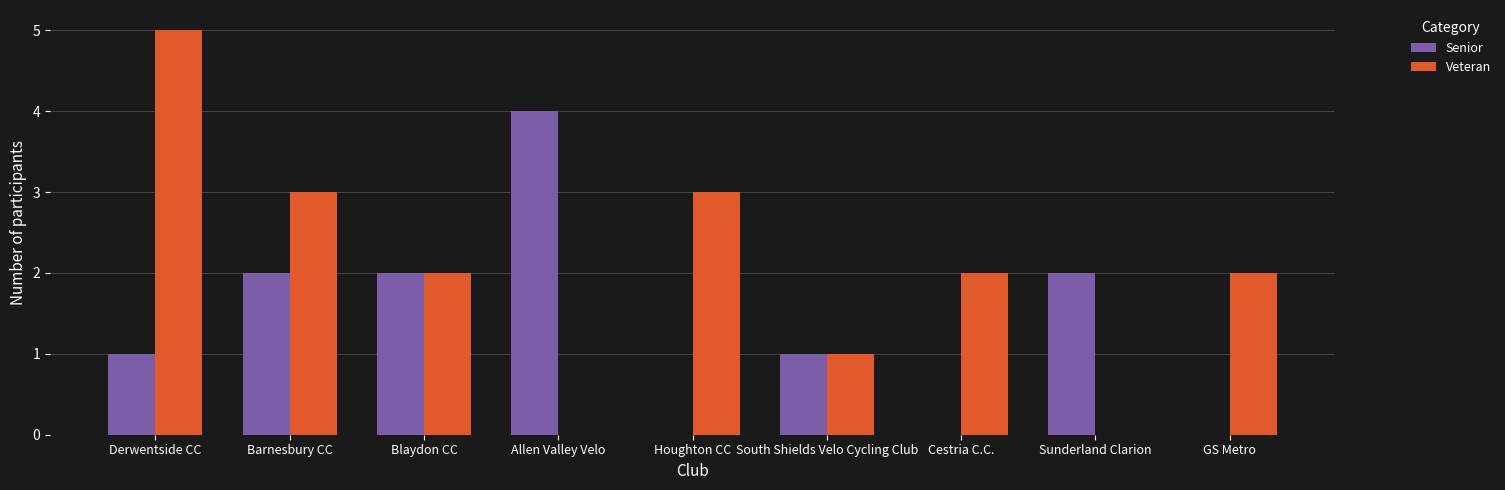

What is the sum of the Veteran values at Houghton CC and Blaydon CC?

5